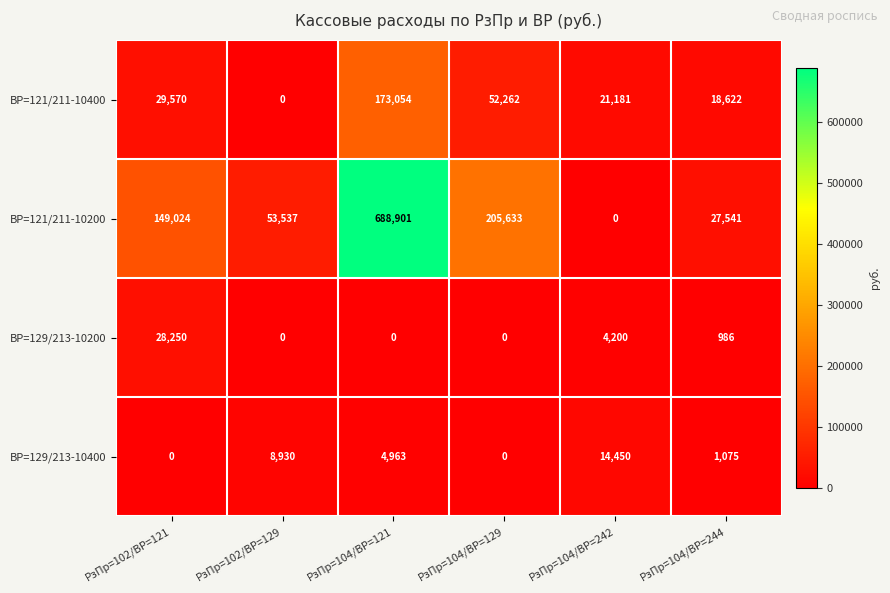

Count the number of data series in this chart.

4